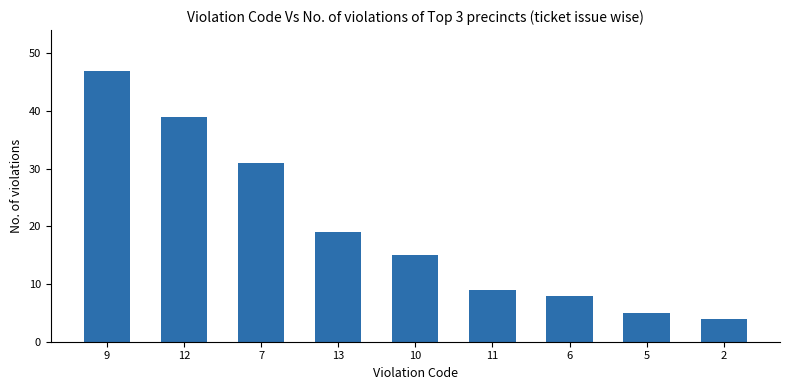

Rank the categories by value from lowest to highest.

2, 5, 6, 11, 10, 13, 7, 12, 9